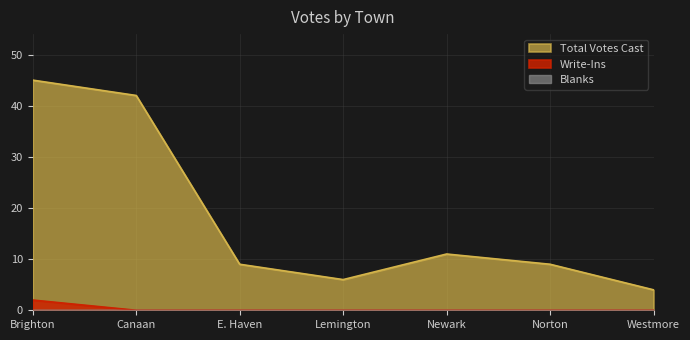

What is the total value across all series at Norton?

9